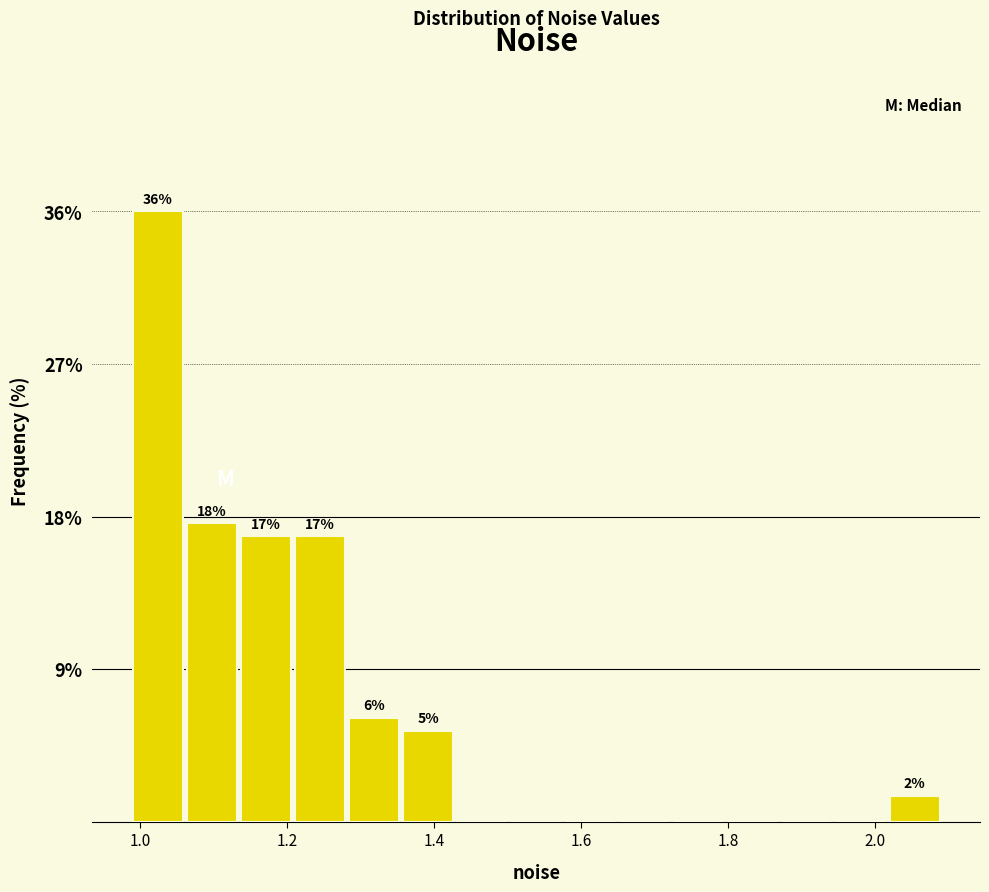

Around what value on the x-axis is the tallest bar? Give the approximate position of its centre, as read against the axis.

1.02